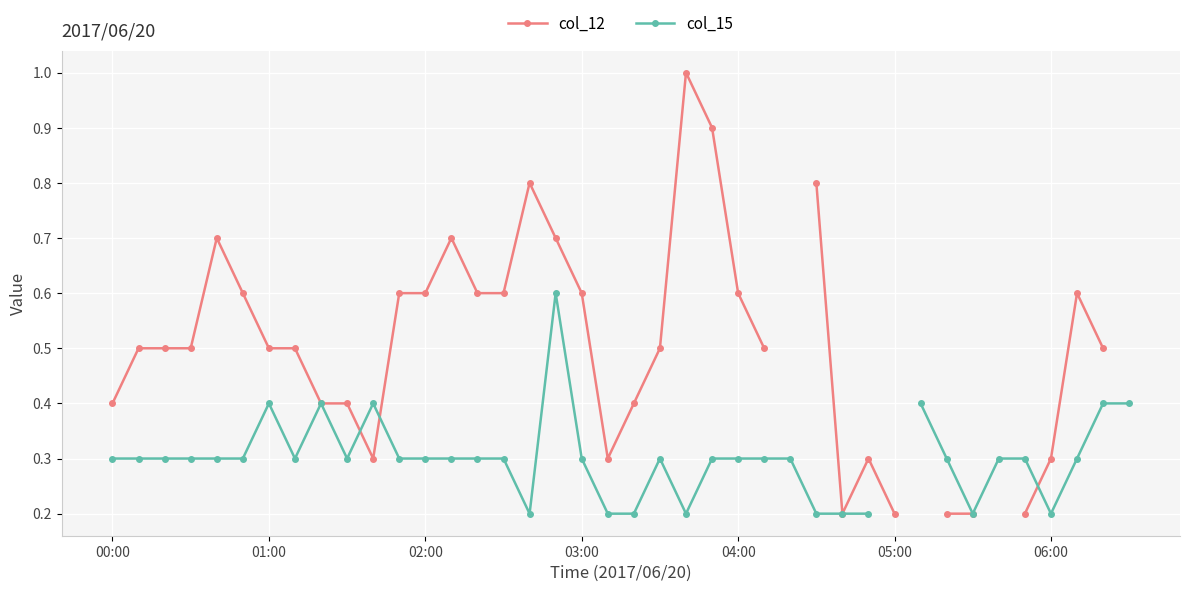

Where is col_12 nearest to the value 0?

28